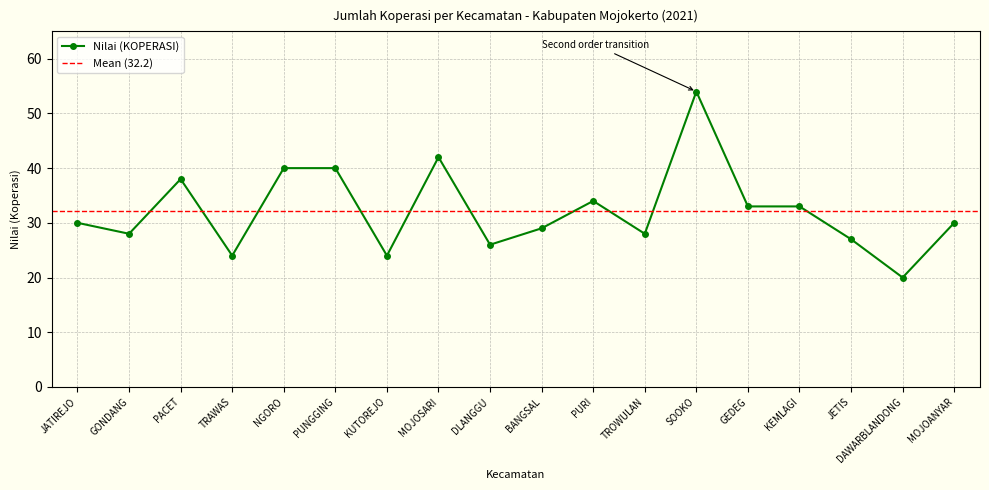

Does the chart have visible grid lines?

Yes